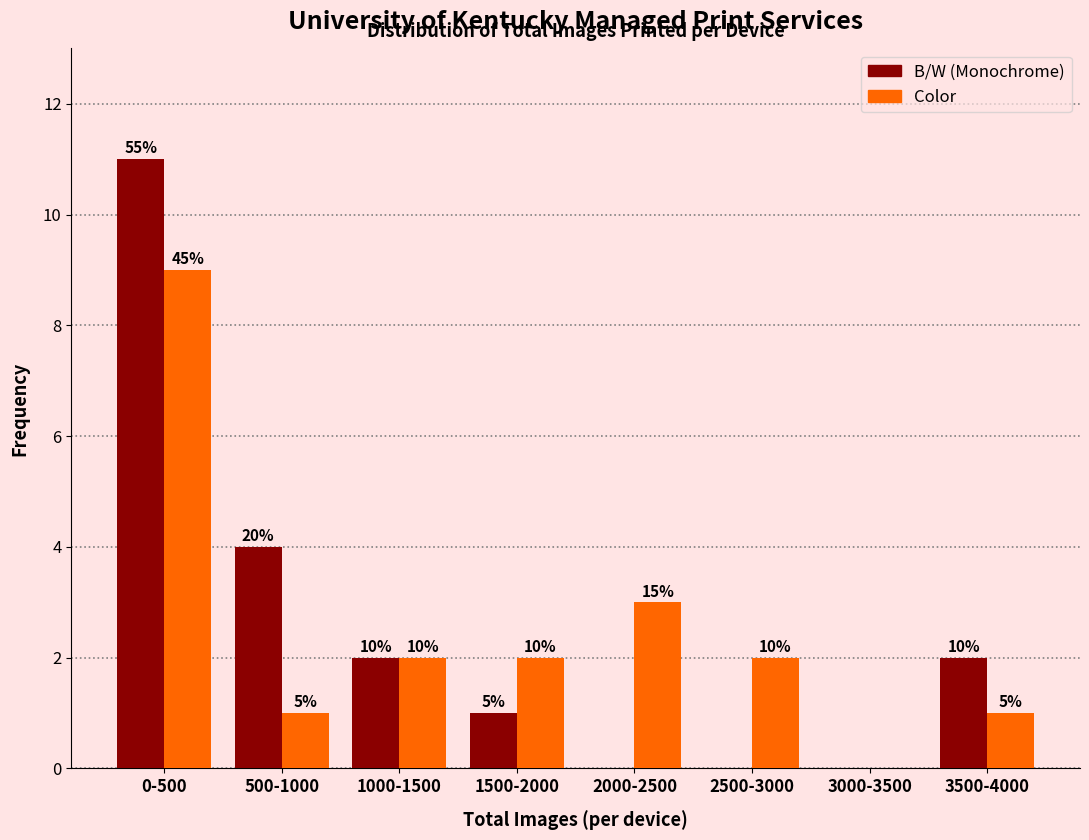

Does the chart contain stacked bars?

No